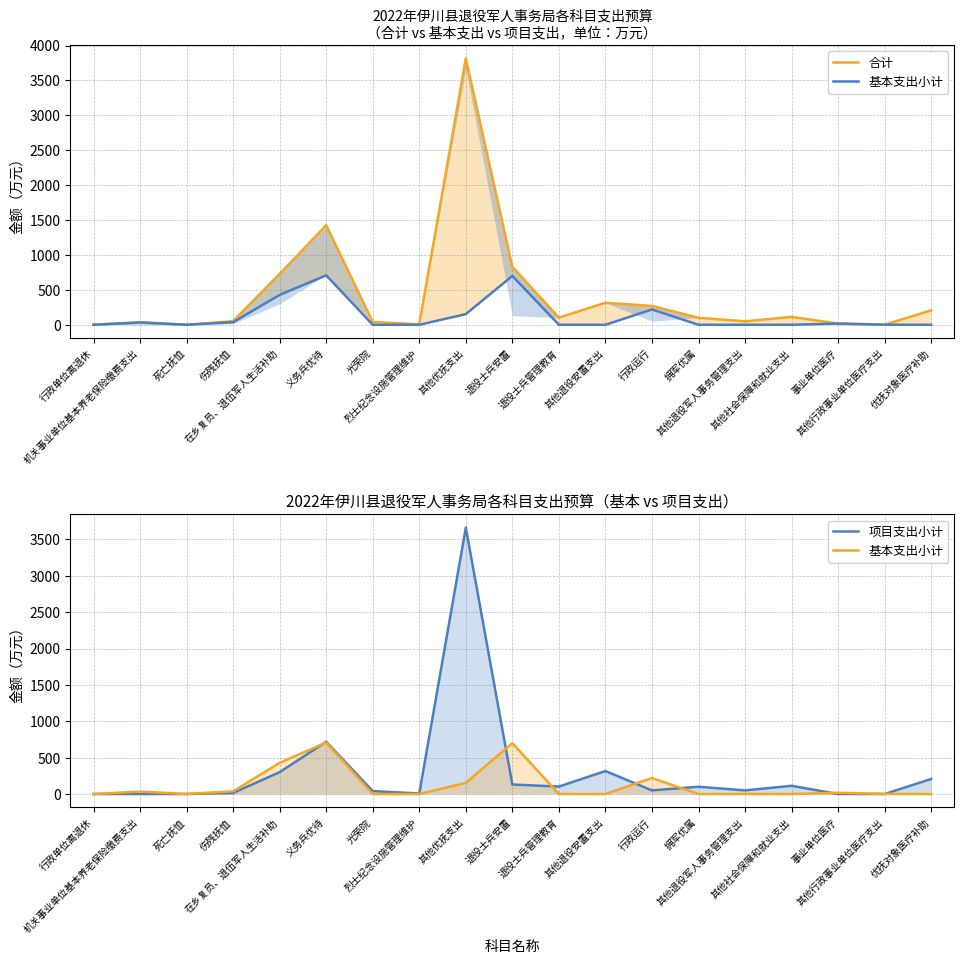

In 合计, how many points are higher than both neighbors (excluding endpoints)?

5